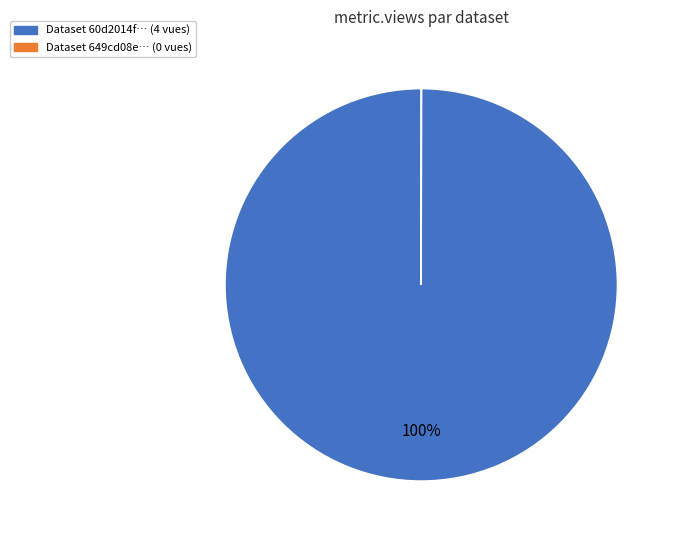

To the nearest percent, what is the average slice percentage?

50%